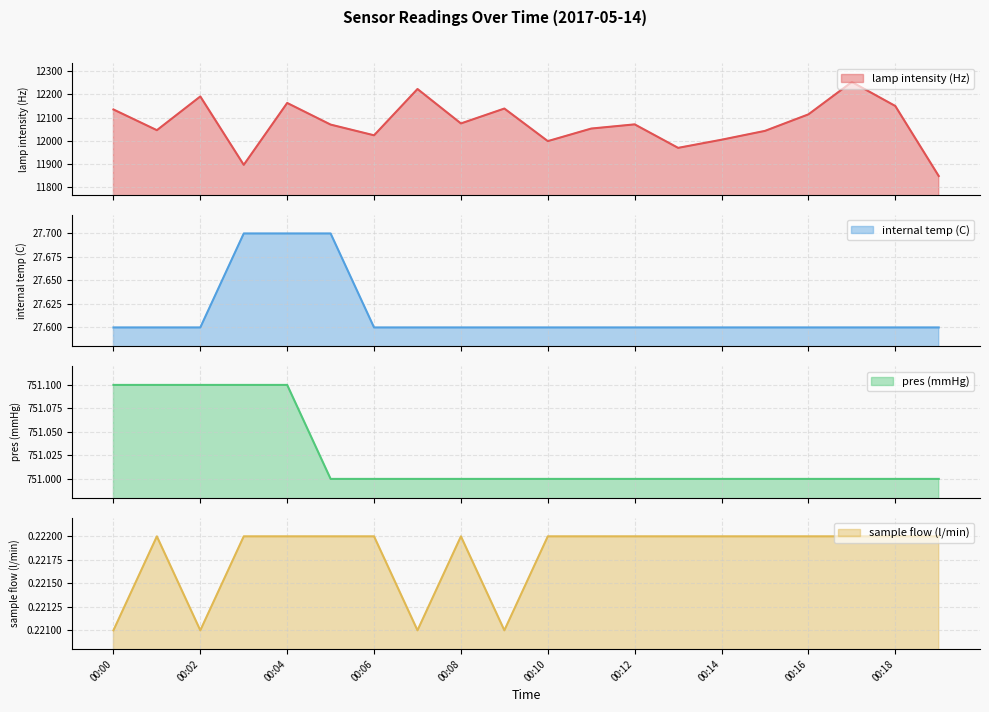

Is it true that internal temp (C) equals 41.6 at 00:06?

False